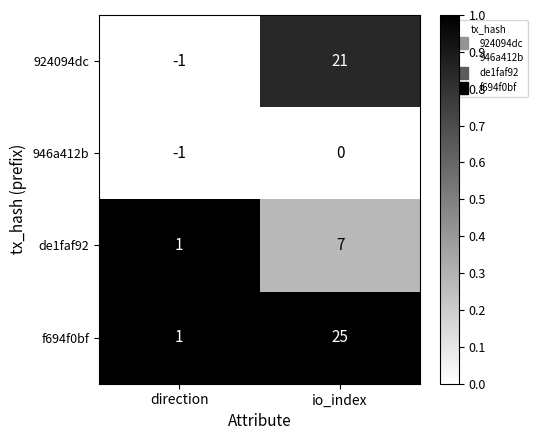

At which category is the sum across all series the highest?

io_index